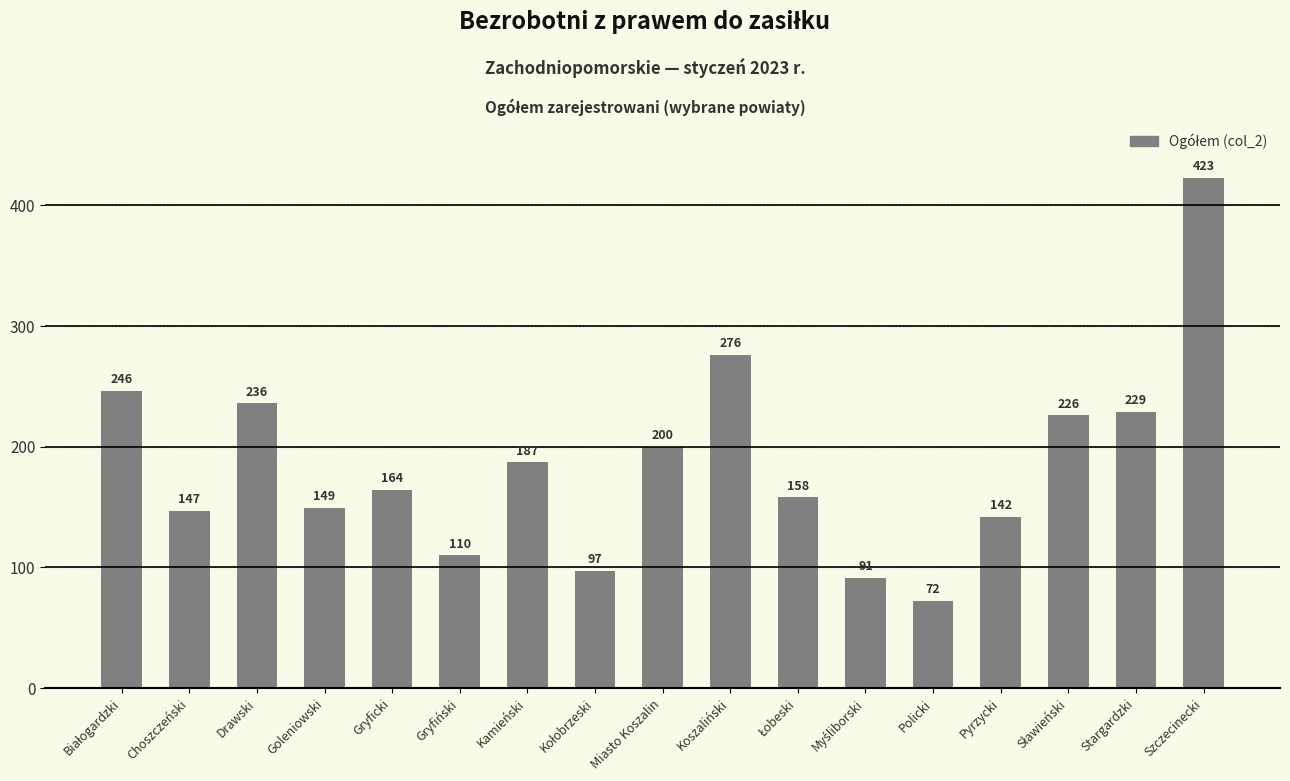

Reading left to right, what are all the values shown in this chart?

246	147	236	149	164	110	187	97	200	276	158	91	72	142	226	229	423